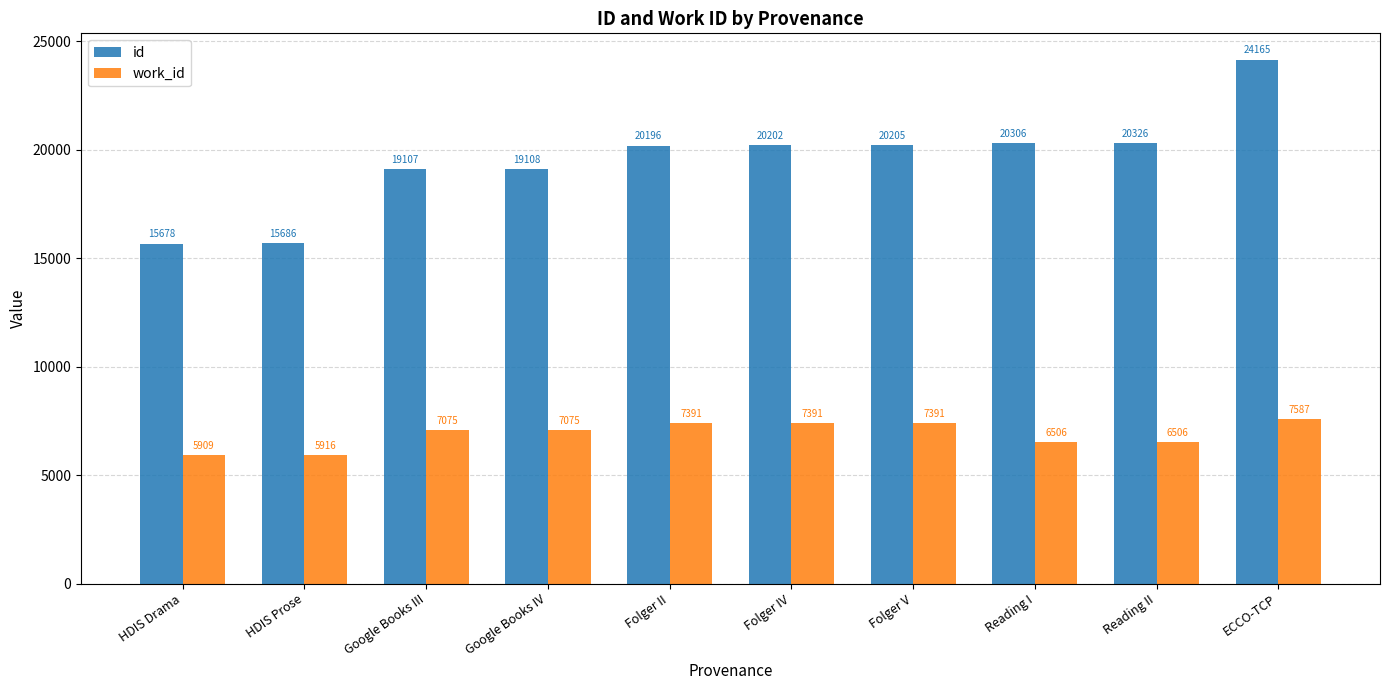

What position from the left is Folger V?

7